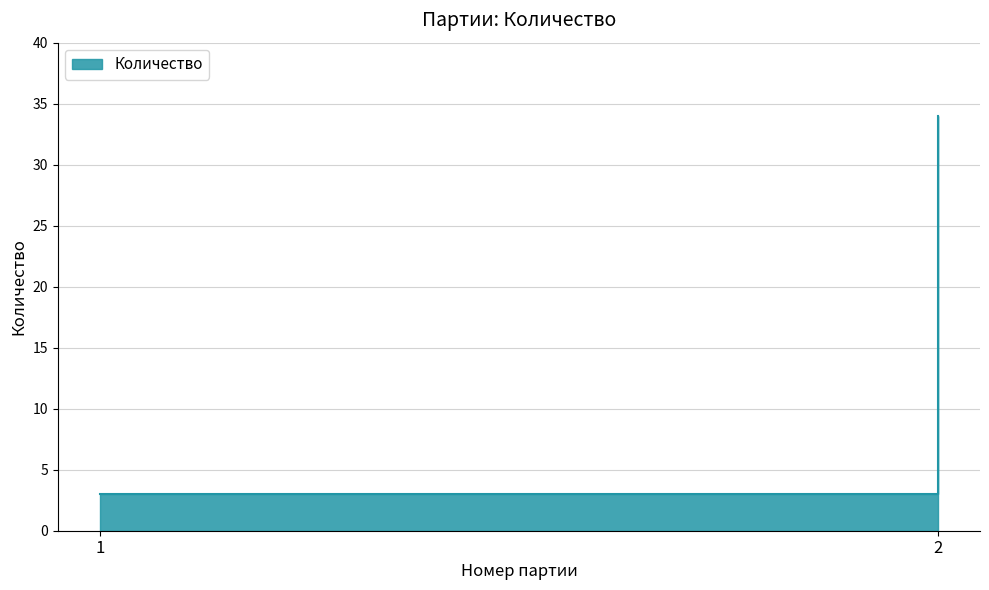

List the labels in order of value, smallest first.

1, 2